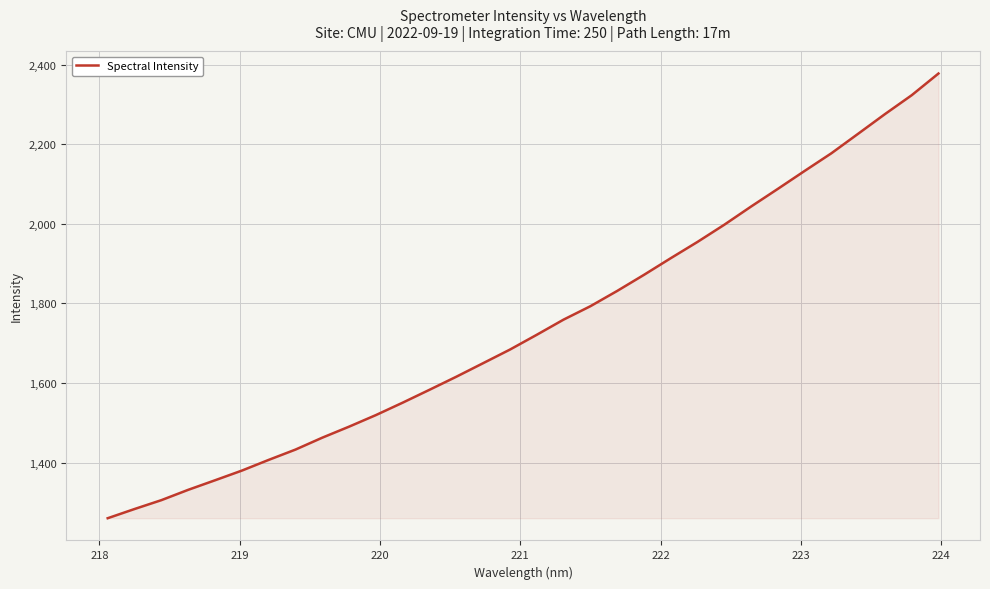

What is the difference between the maximum and minimum values?

1118.0